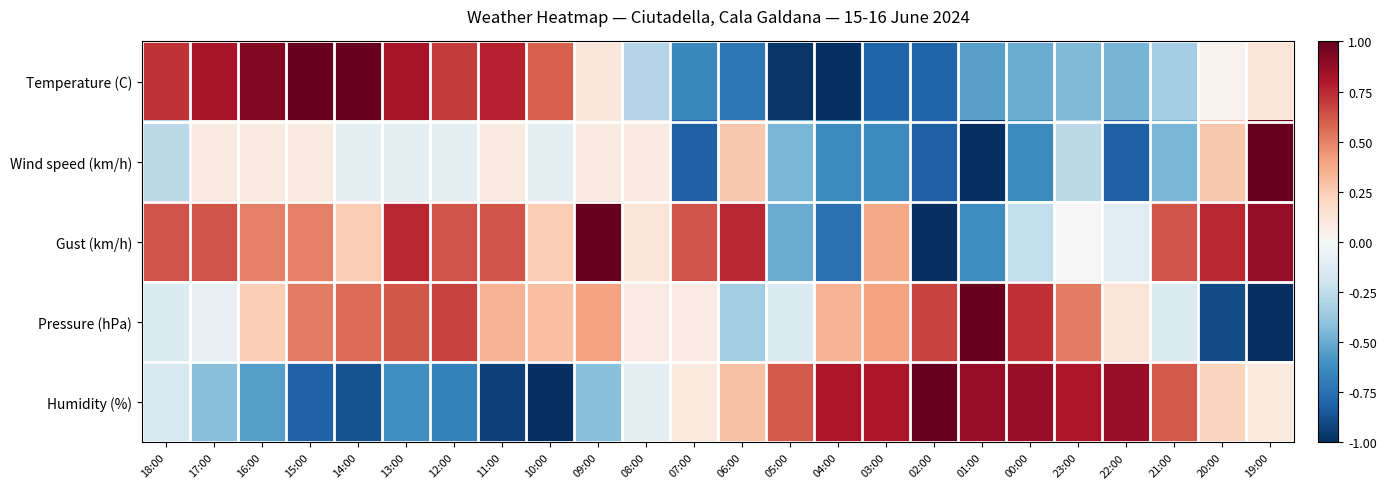

Which series has the largest total across all categories?

Gust (km/h)